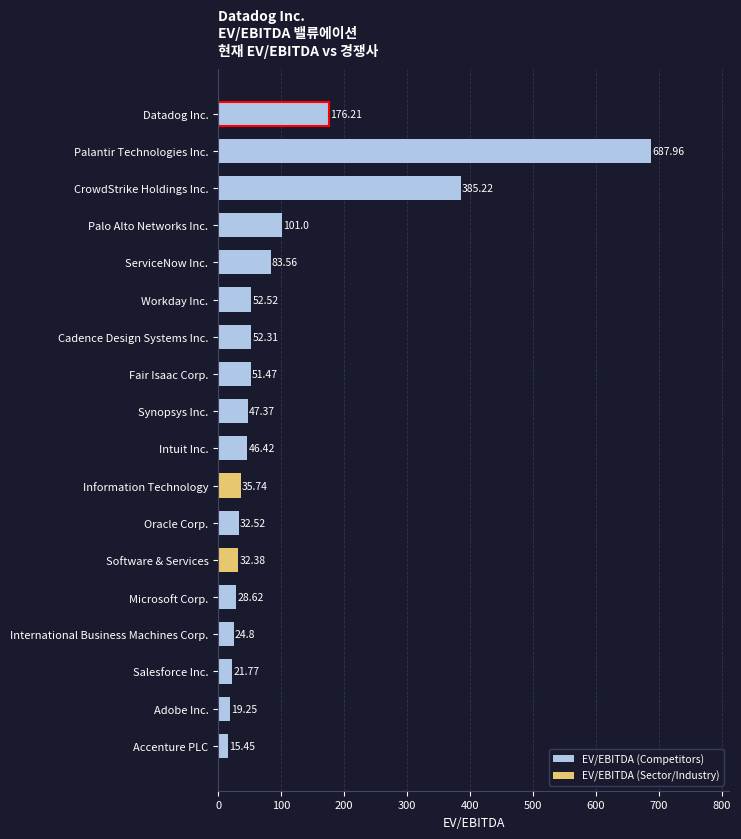

What is the label of the 18th bar from the top?

Accenture PLC